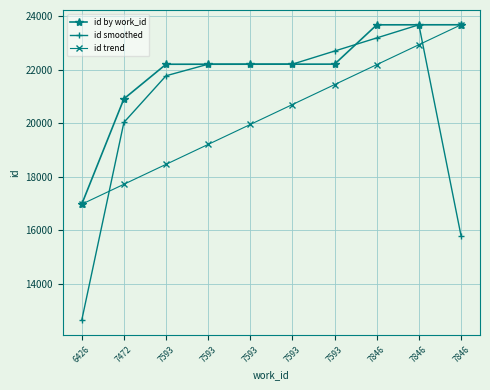

The id smoothed series shows 15788.3 at 7846. True or false?

True